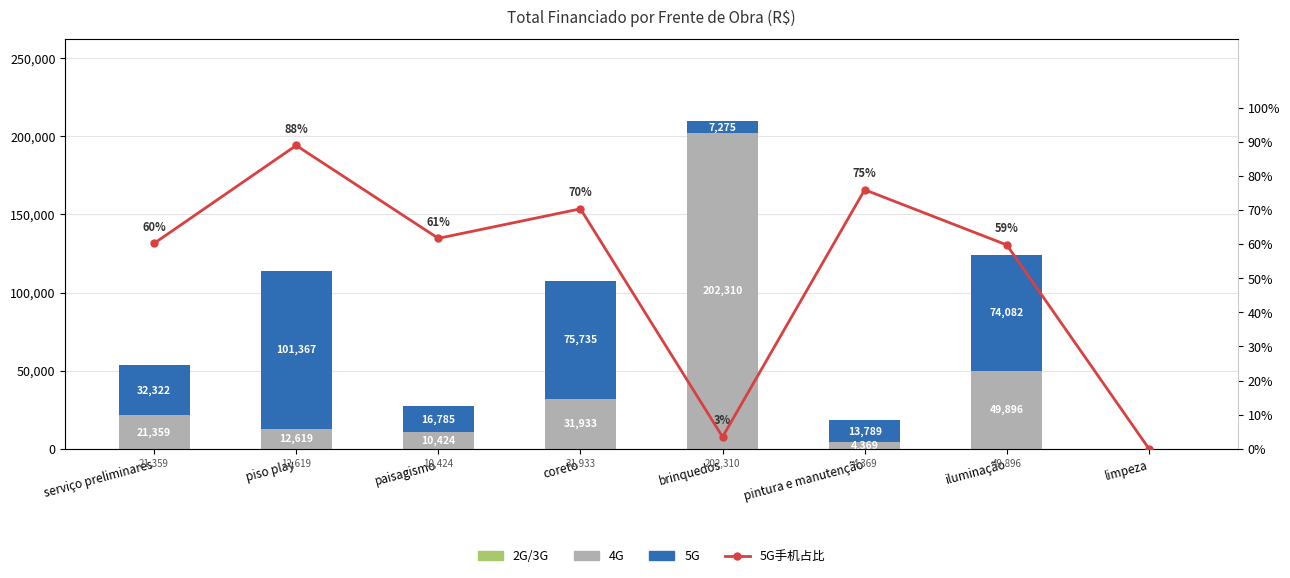

What is the value of the 5G手机占比 bar at the 4th from the left?

70.3